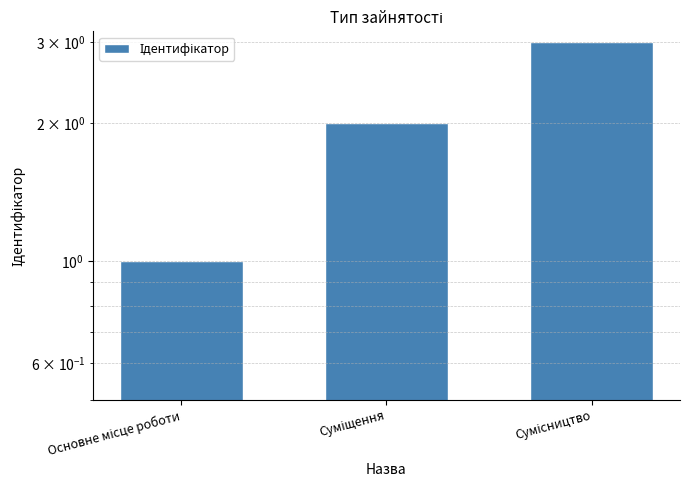

What is the sum of the values at Сумісництво and Суміщення?

5